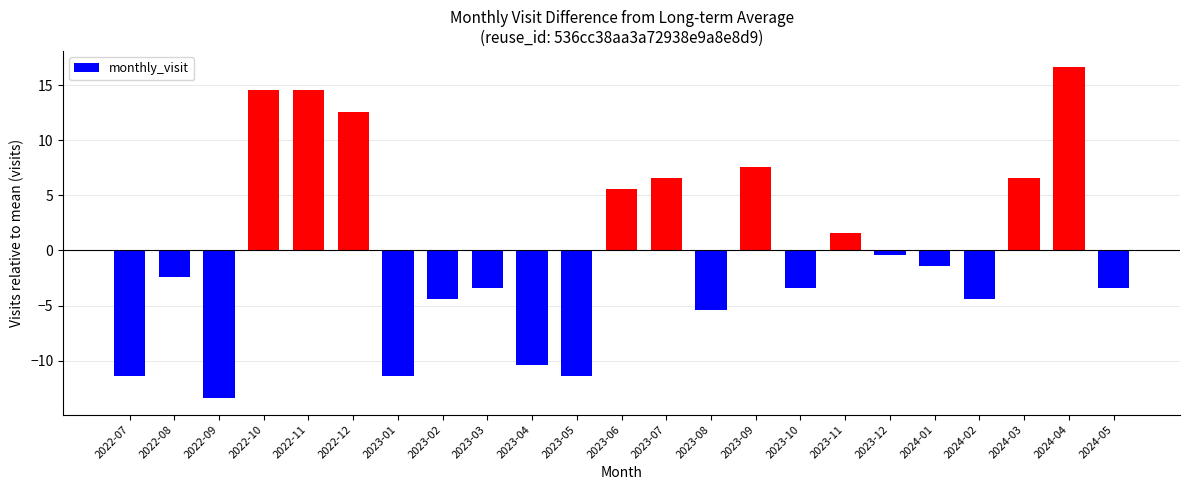

Does the chart contain any negative values?

Yes